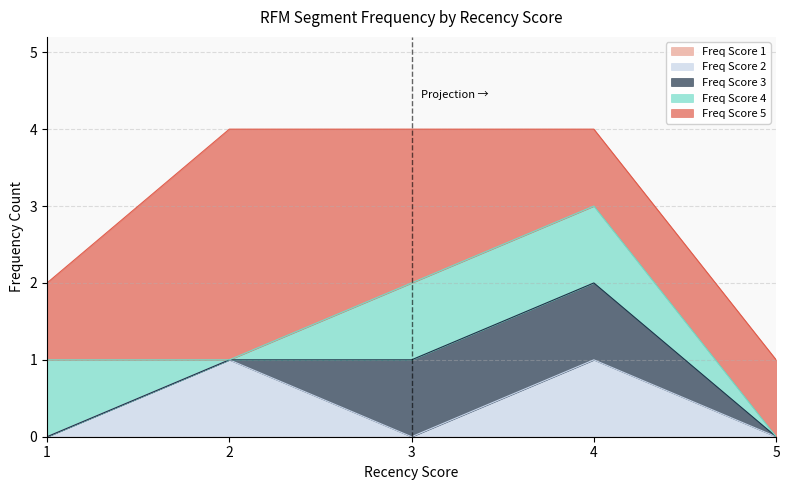

Between 0 and 1, which is larger?

1